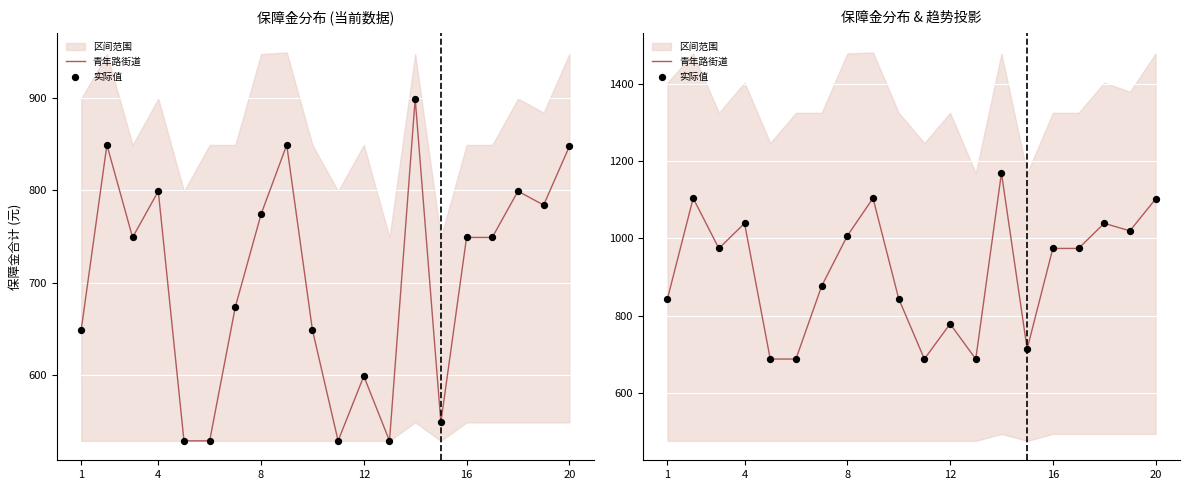

Which series has the largest Y range (max minus min)?

青年路街道